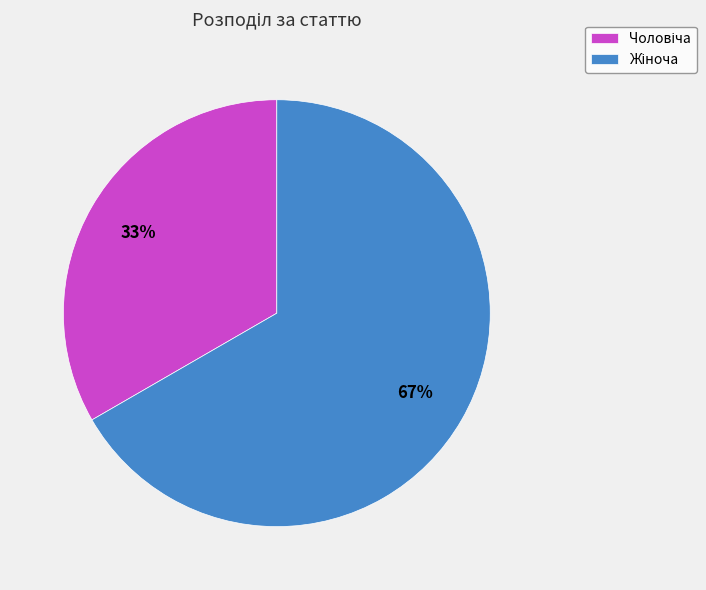

To the nearest percent, what is the average slice percentage?

50%